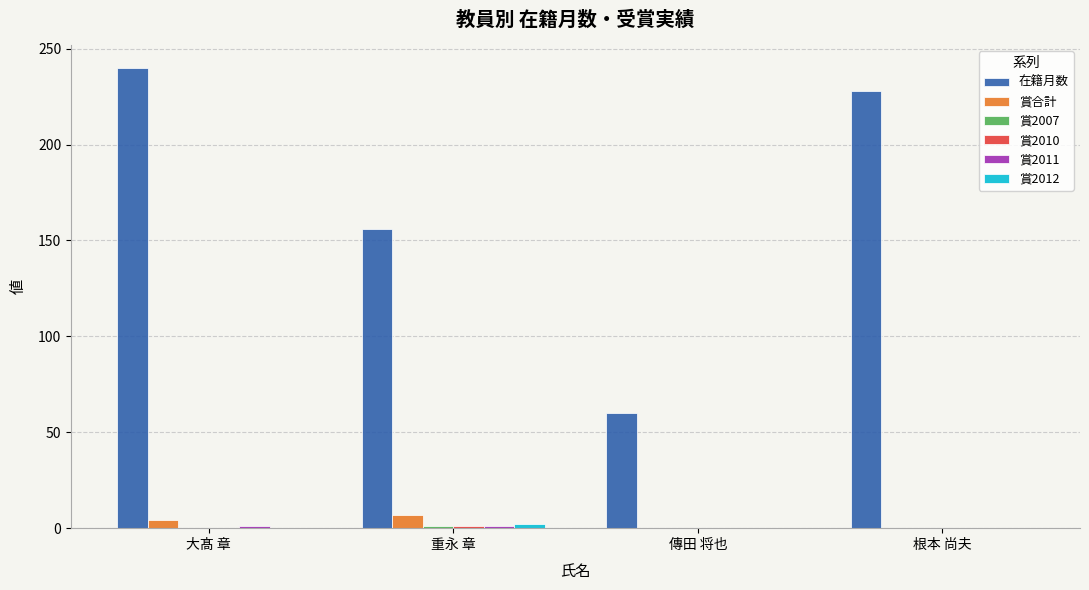

What is the maximum value for 賞合計?

7